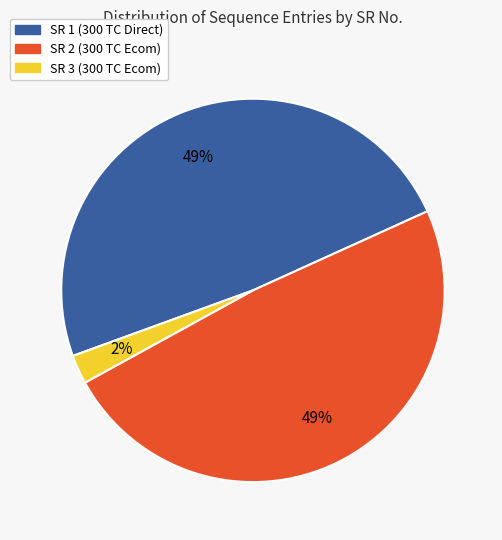

Which has a higher value, SR 1 (300 TC Direct) or SR 3 (300 TC Ecom)?

SR 1 (300 TC Direct)